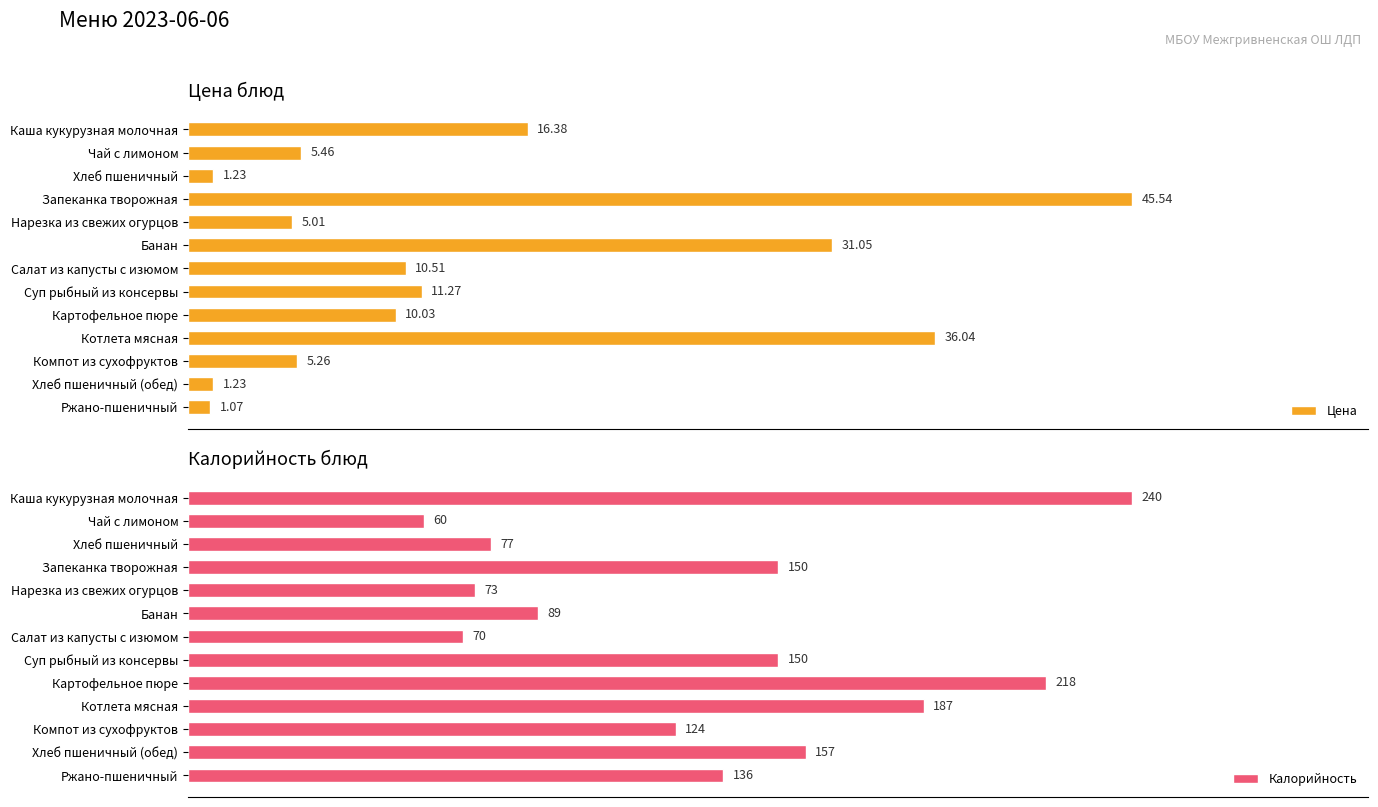

What is the average value of the Цена series?

13.9